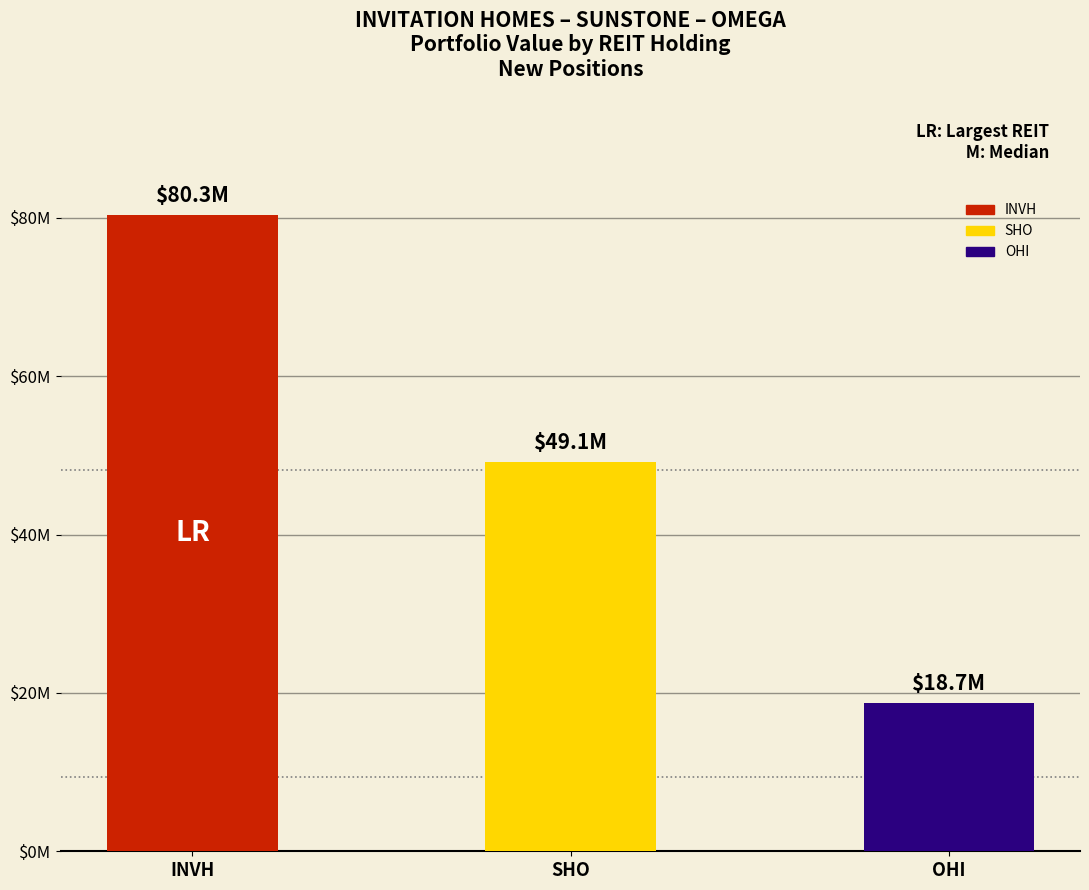

What is the average value?

49386333